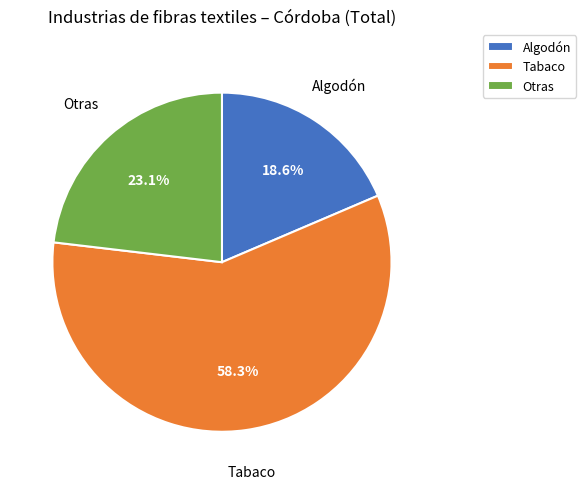

Which slice is the smallest?

Algodón